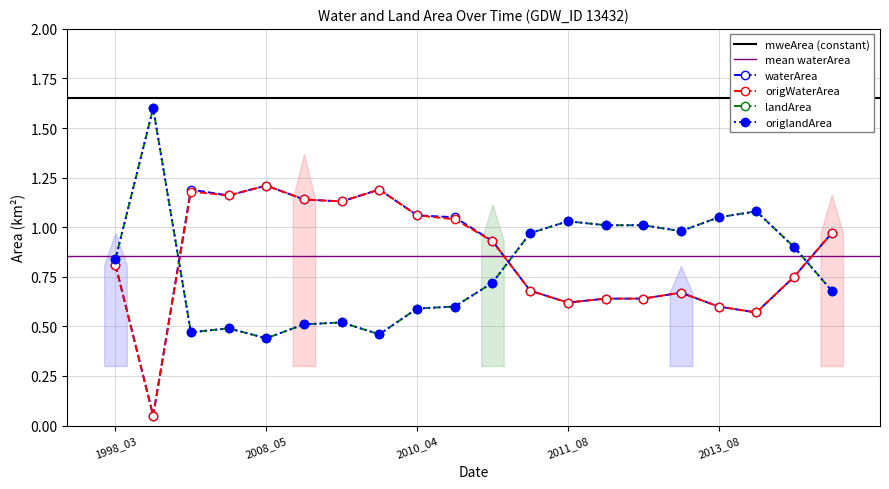

What is the value of the waterArea point at the 13th from the left?

0.6